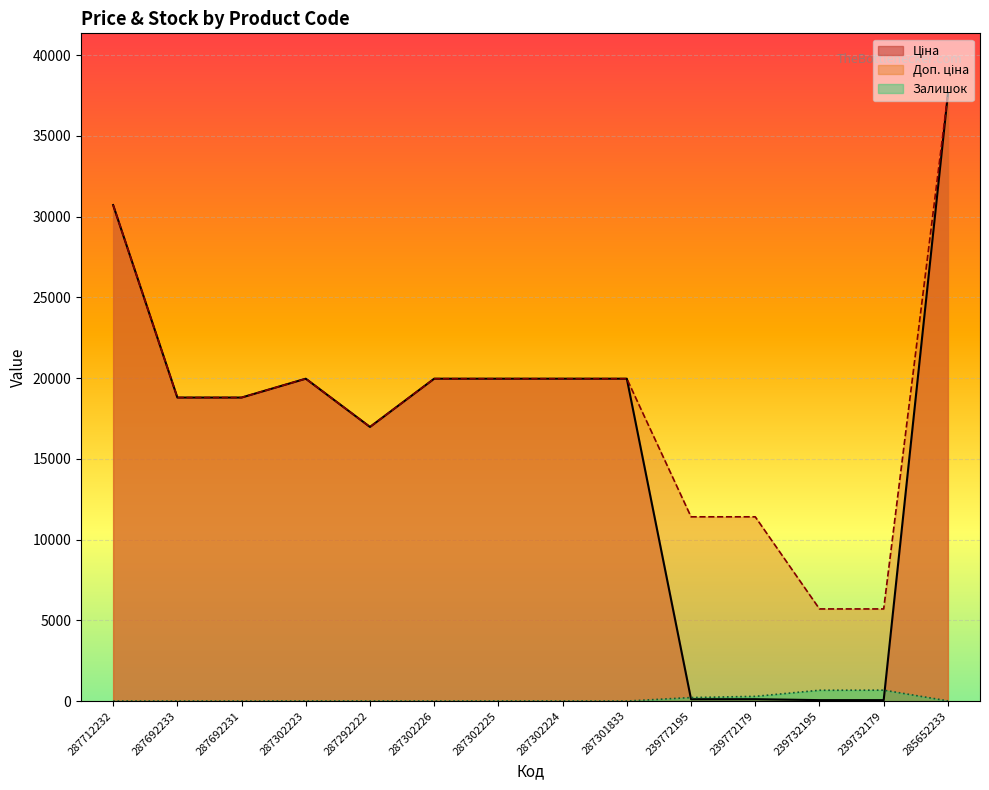

How many lines are shown in the chart?

3